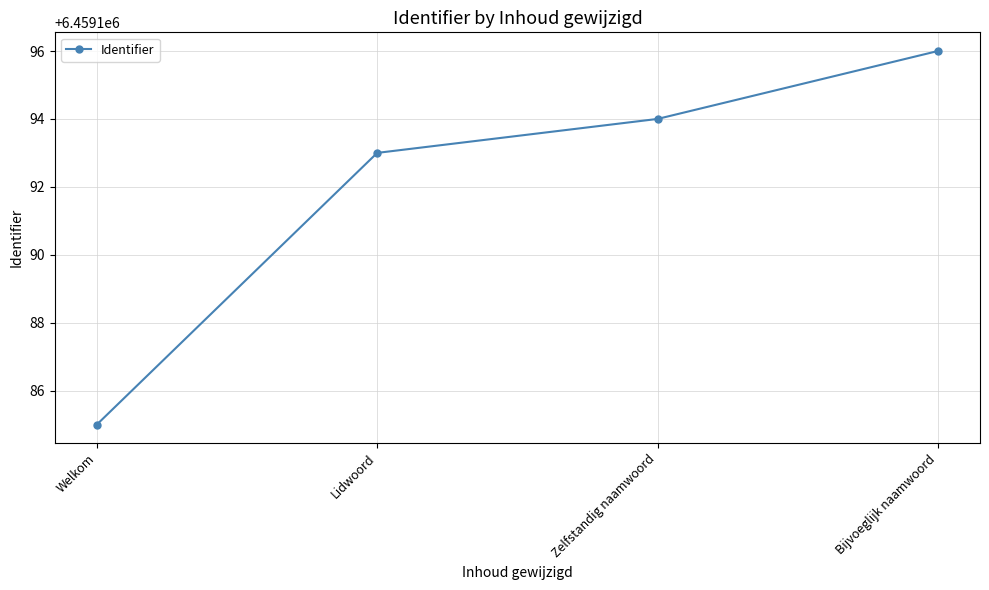

Reading left to right, list all the values displayed in this chart.

Welkom=6459185	Lidwoord=6459193	Zelfstandig naamwoord=6459194	Bijvoeglijk naamwoord=6459196